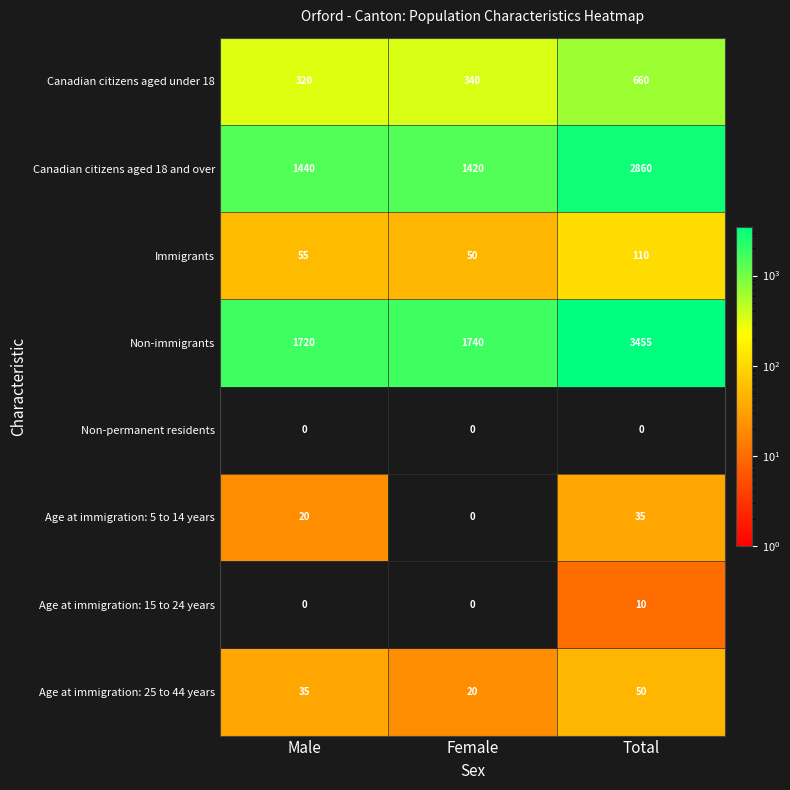

Rank the series by their maximum value, from lowest to highest.

Non-permanent residents, Age at immigration: 15 to 24 years, Age at immigration: 5 to 14 years, Age at immigration: 25 to 44 years, Immigrants, Canadian citizens aged under 18, Canadian citizens aged 18 and over, Non-immigrants